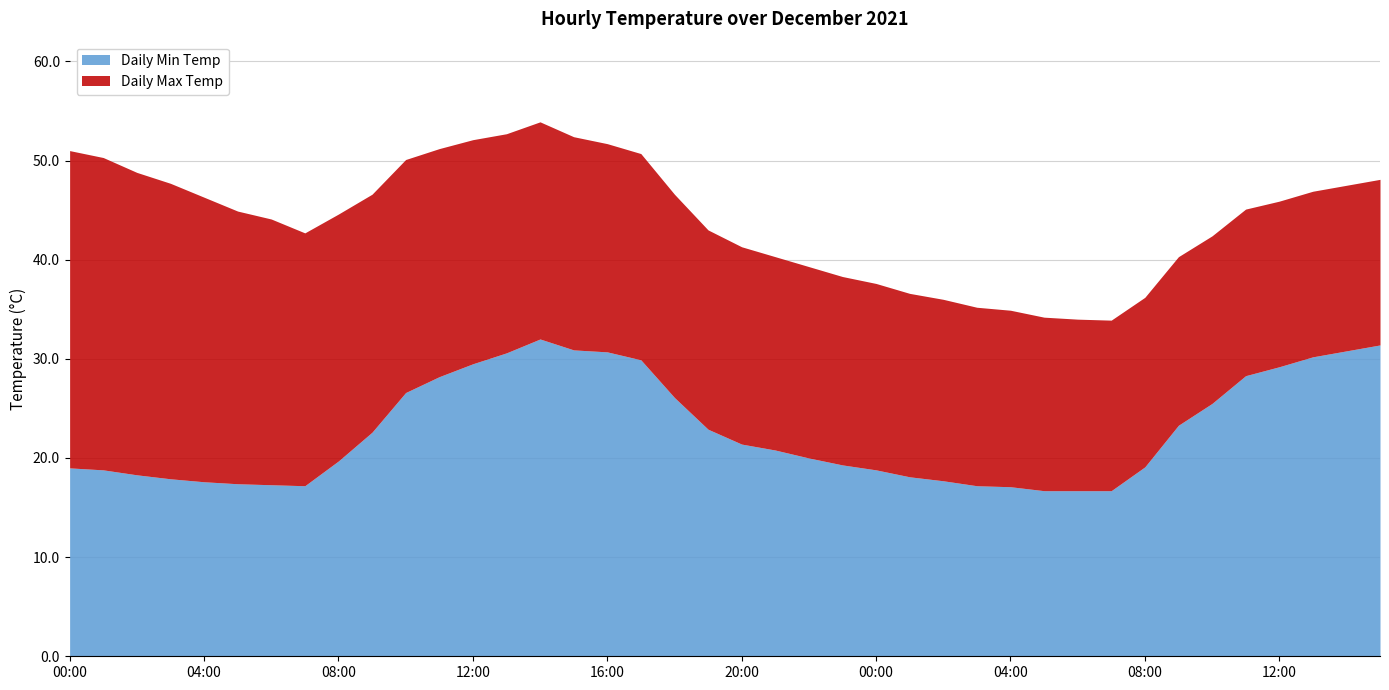

At which label does Daily Min Temp first exceed 20?

09:00